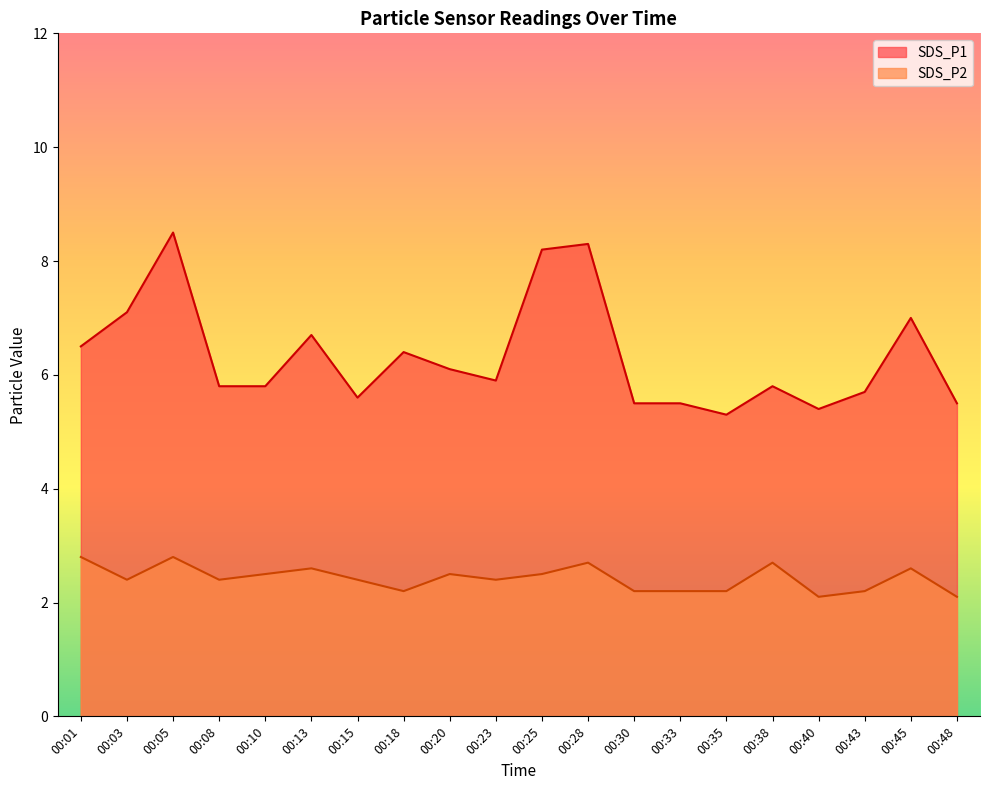

Does the chart display data point markers on the line(s)?

No